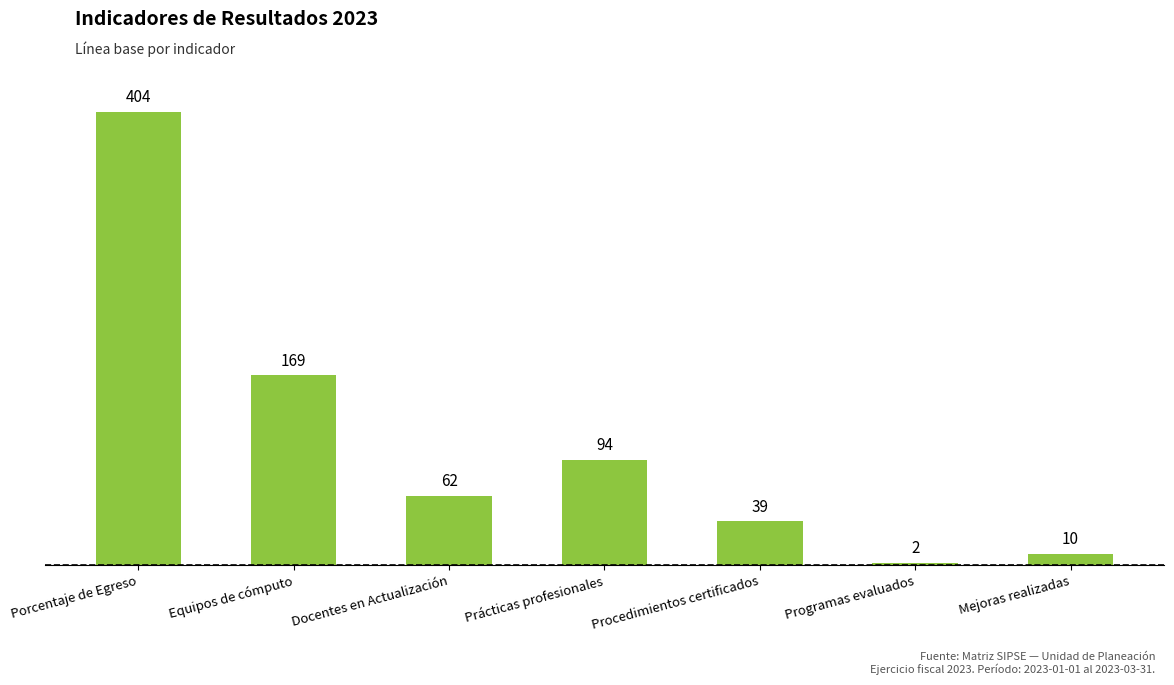

What is the change in value from Docentes en Actualización to Prácticas profesionales?

+32